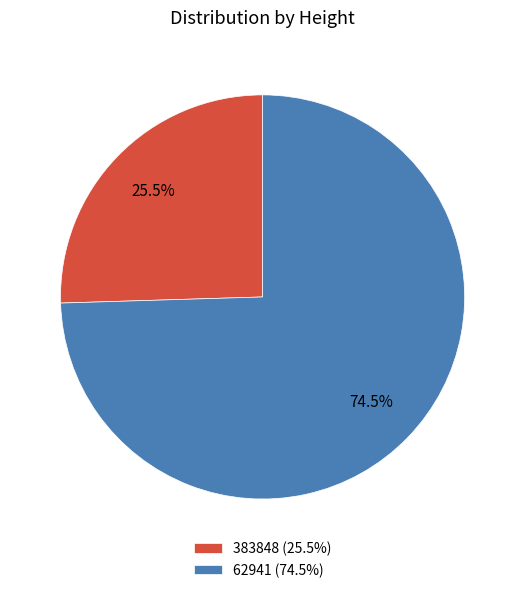

To the nearest percent, what is the difference between the 62941 and 383848 slice percentages?

49%